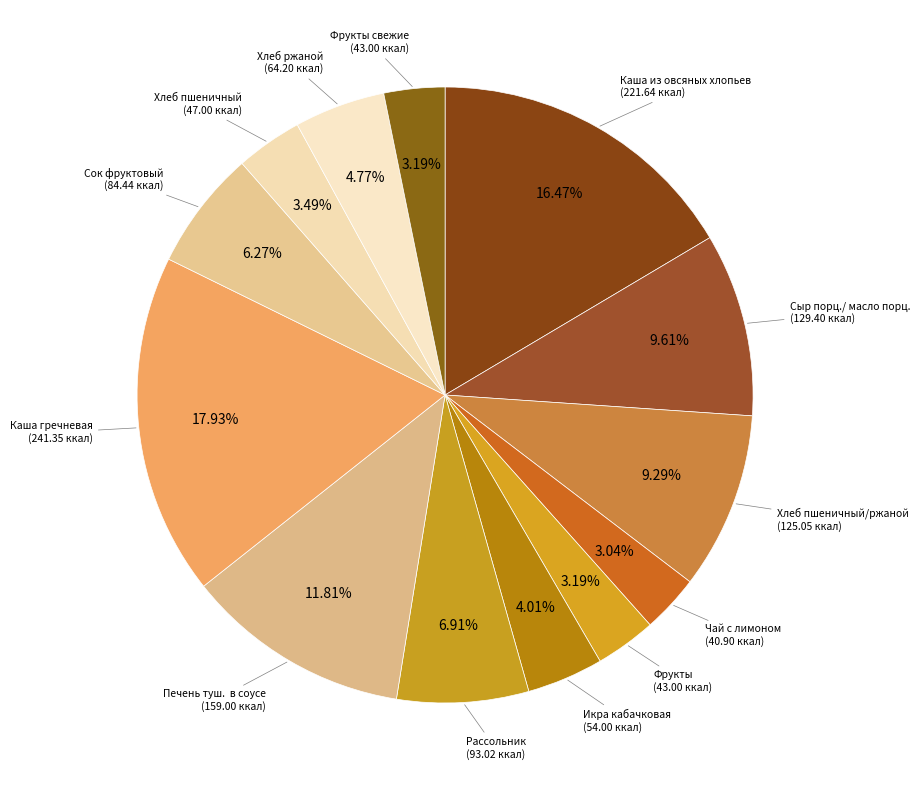

What is the largest slice in the pie chart?

Каша гречневая